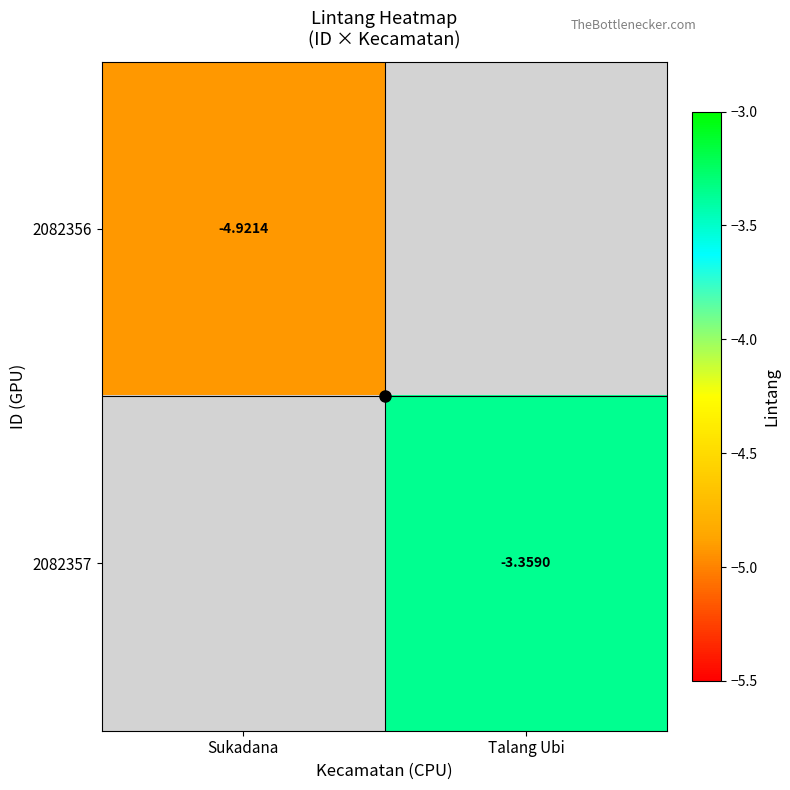

What is the smallest value displayed?

-4.9